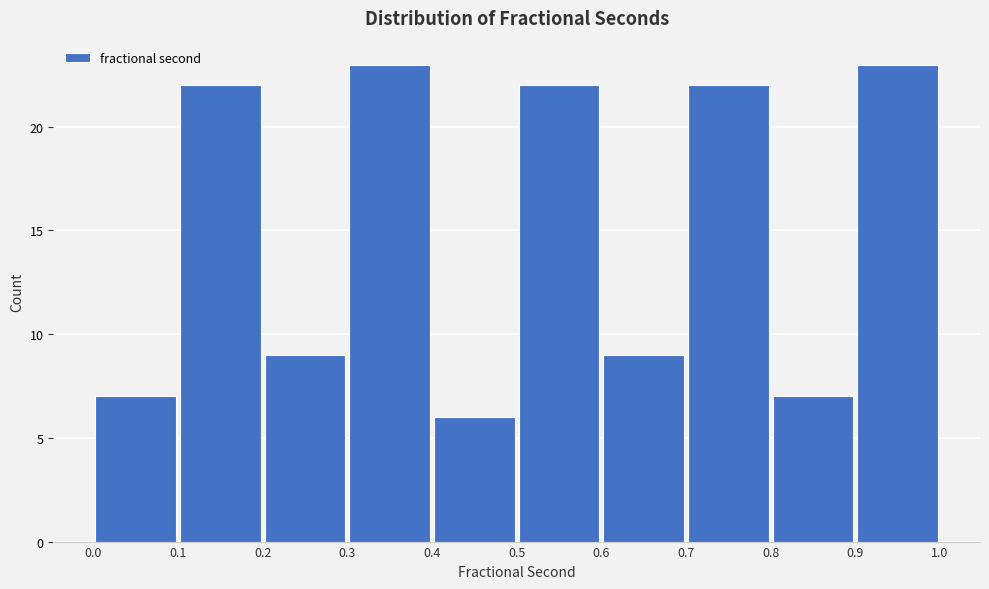

Reading left to right, list every bar in this chart as the range it spans on the x-axis followed by its height. The values are not printed on the chart, so give them approximately, as read against the axis.

0.0 to 0.1: 7
0.1 to 0.2: 22
0.2 to 0.3: 9
0.3 to 0.4: 23
0.4 to 0.5: 6
0.5 to 0.6: 22
0.6 to 0.7: 9
0.7 to 0.8: 22
0.8 to 0.9: 7
0.9 to 1.0: 23